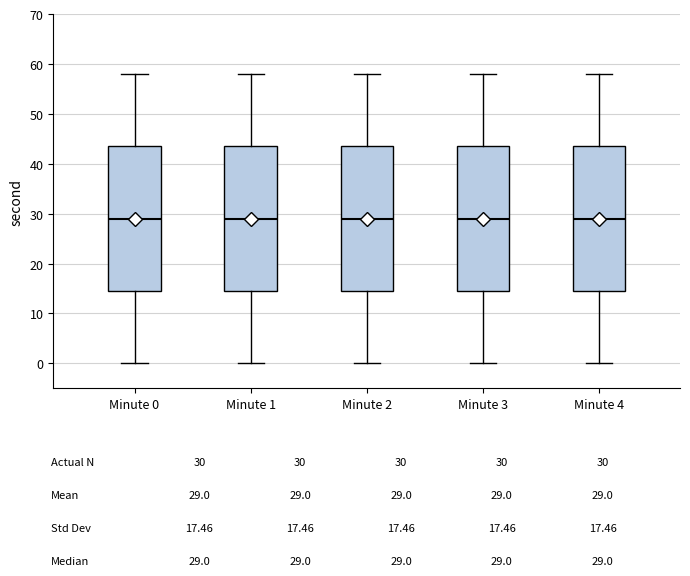

Where does the lower whisker of the box for Minute 2 end on the y-axis? The values are not printed on the chart, so give them approximately, as read against the axis.

0